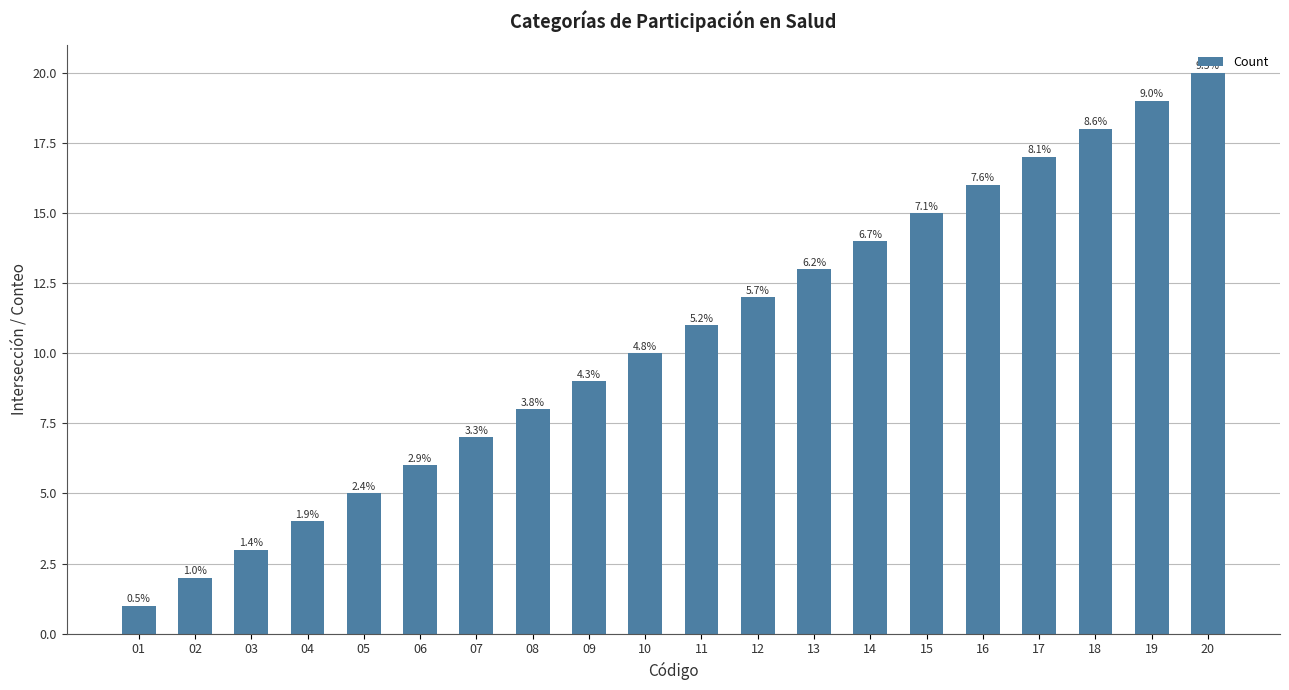

List the labels in order of value, smallest first.

01, 02, 03, 04, 05, 06, 07, 08, 09, 10, 11, 12, 13, 14, 15, 16, 17, 18, 19, 20